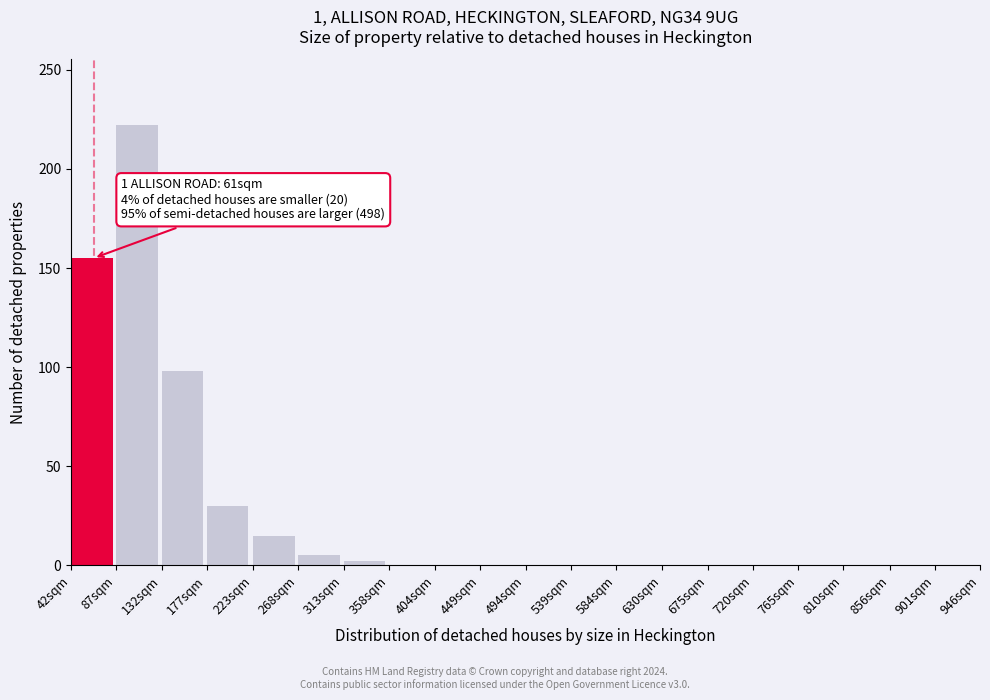

Reading left to right, list all the values displayed in this chart.

42sqm=155	87sqm=222	132sqm=98	177sqm=30	223sqm=15	268sqm=5	313sqm=2	358sqm=0	404sqm=0	449sqm=0	494sqm=0	539sqm=0	584sqm=0	630sqm=0	675sqm=0	720sqm=0	765sqm=0	810sqm=0	856sqm=0	901sqm=0